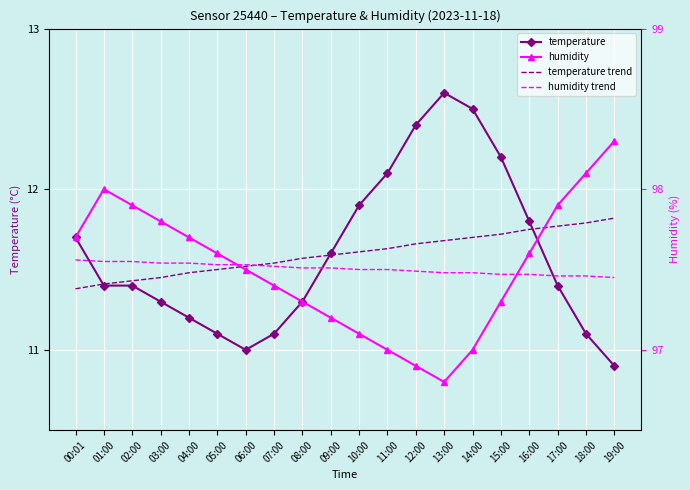

Between 09:00 and 13:00, which series saw the biggest shift?

temperature